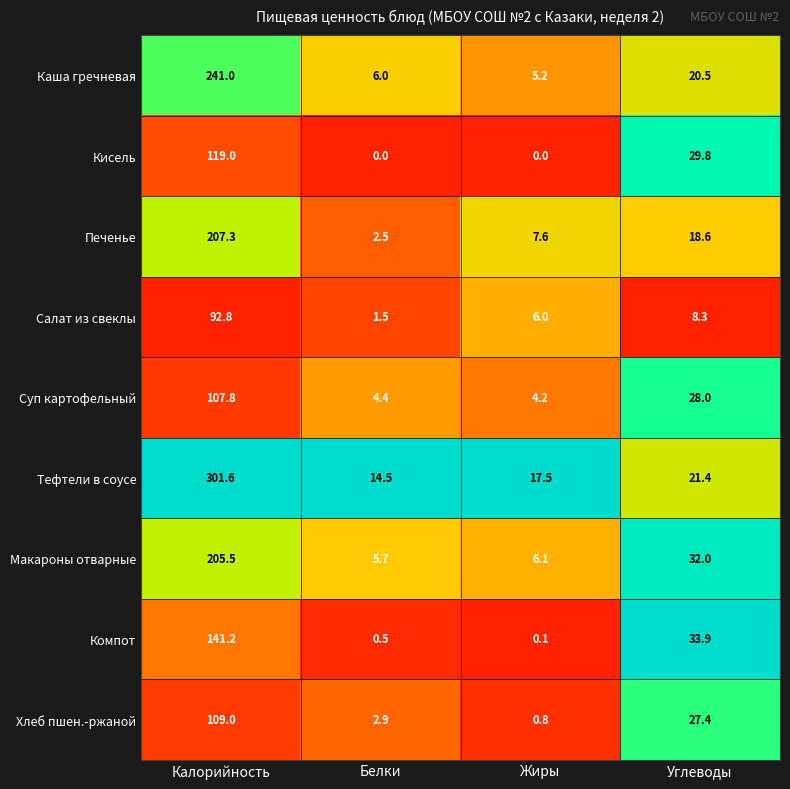

Rank the series at Белки from highest to lowest value.

Тефтели в соусе, Каша гречневая, Макароны отварные, Суп картофельный, Хлеб пшен.-ржаной, Печенье, Салат из свеклы, Компот, Кисель